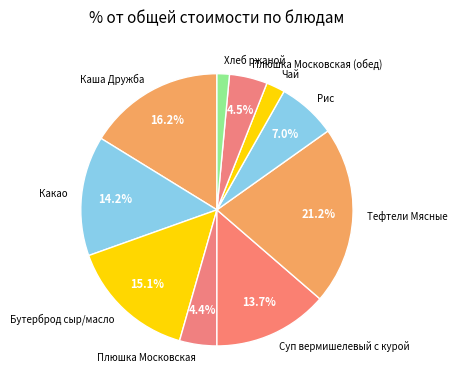

Does Чай represent more than half of the total?

No